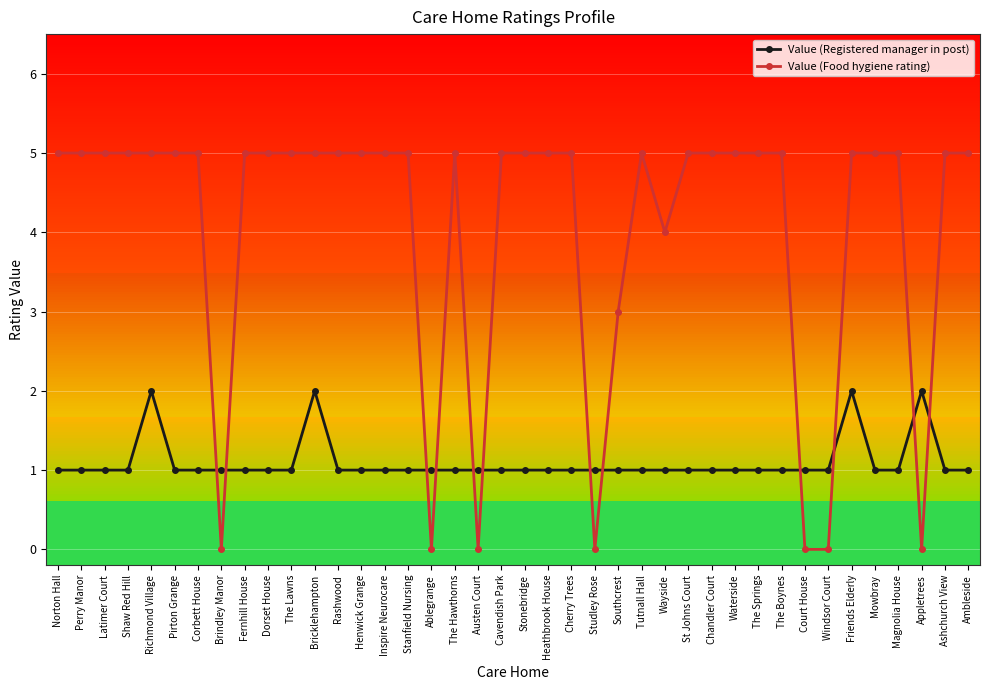

Rank the series by their average value, from highest to lowest.

Value (Food hygiene rating), Value (Registered manager in post)